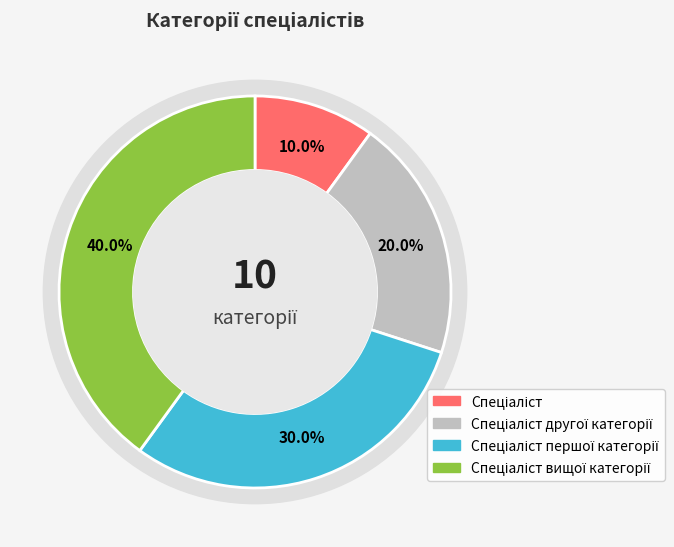

What is the change in value from Спеціаліст to Спеціаліст другої категорії?

+1